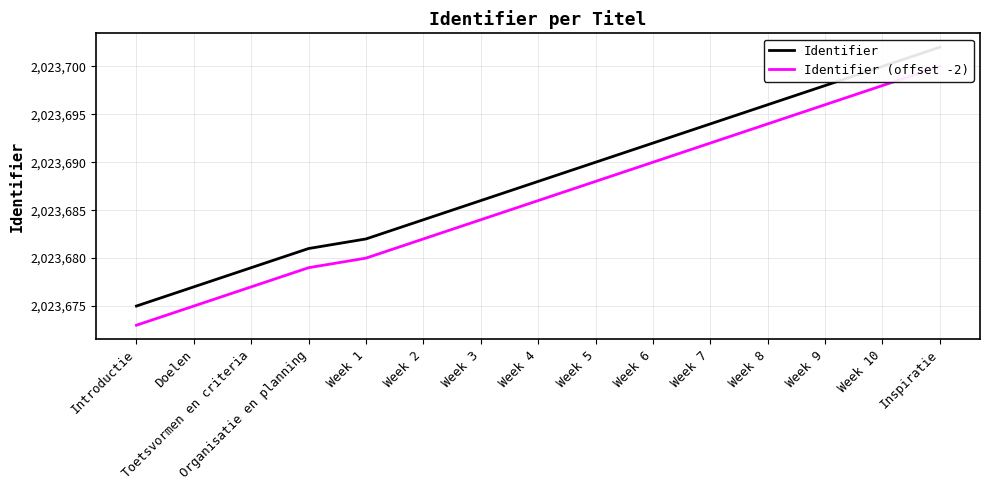

Which series has the largest total across all categories?

Identifier